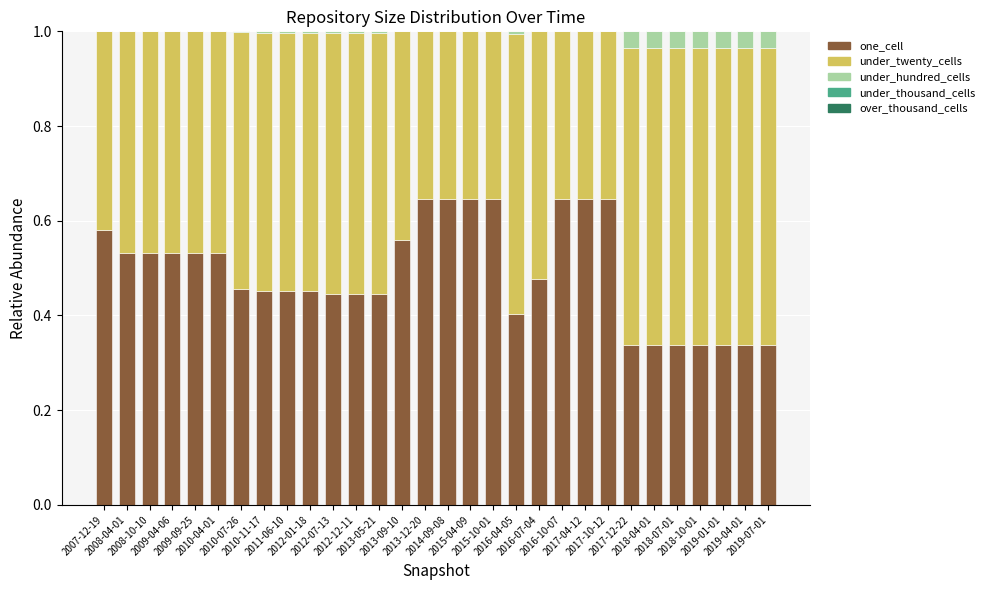

The value of under_hundred_cells at 2019-07-01 is 0.0. True or false?

False